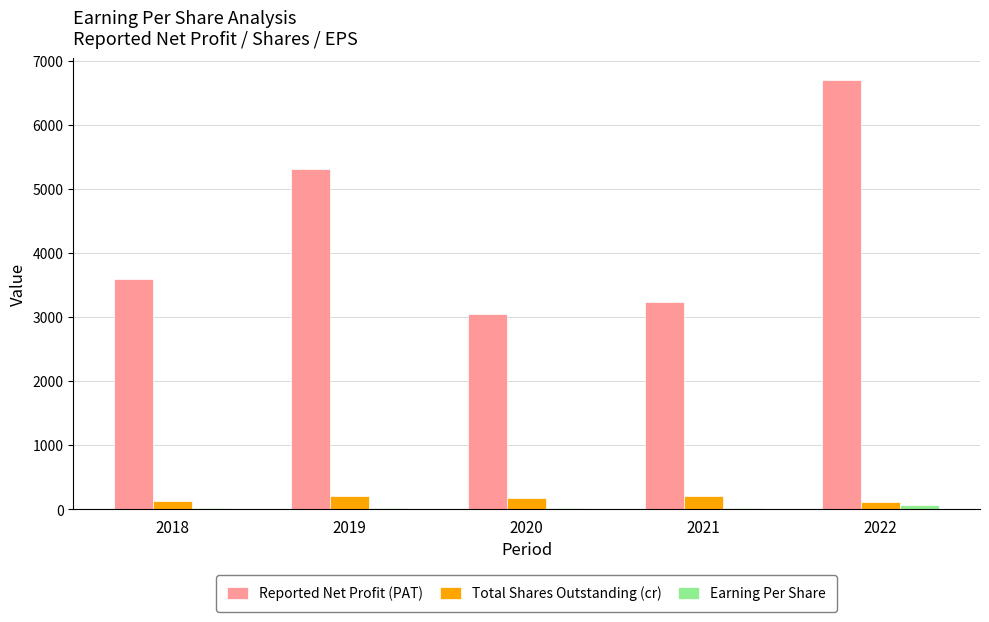

At which category is the sum across all series the highest?

2022